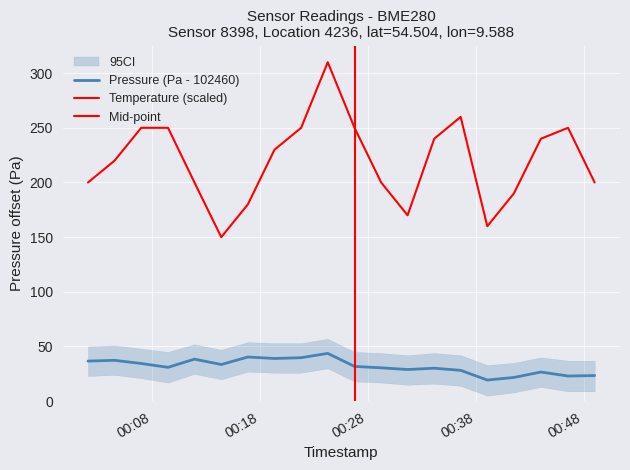

True or false: temperature and pressure cross at least once.

False